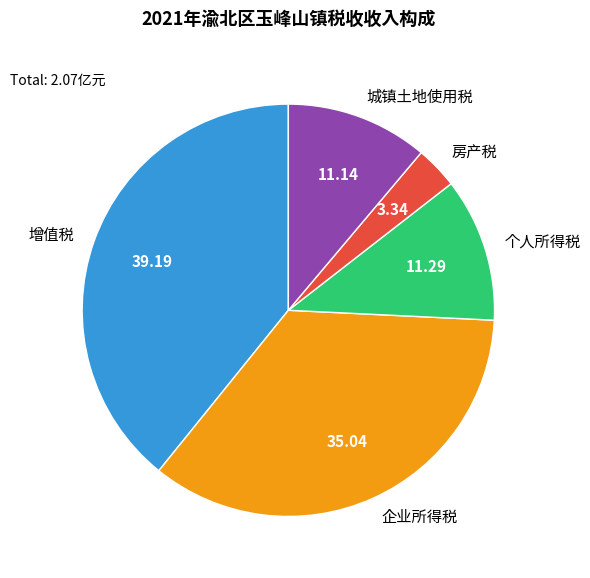

How many segments does this pie chart have?

5